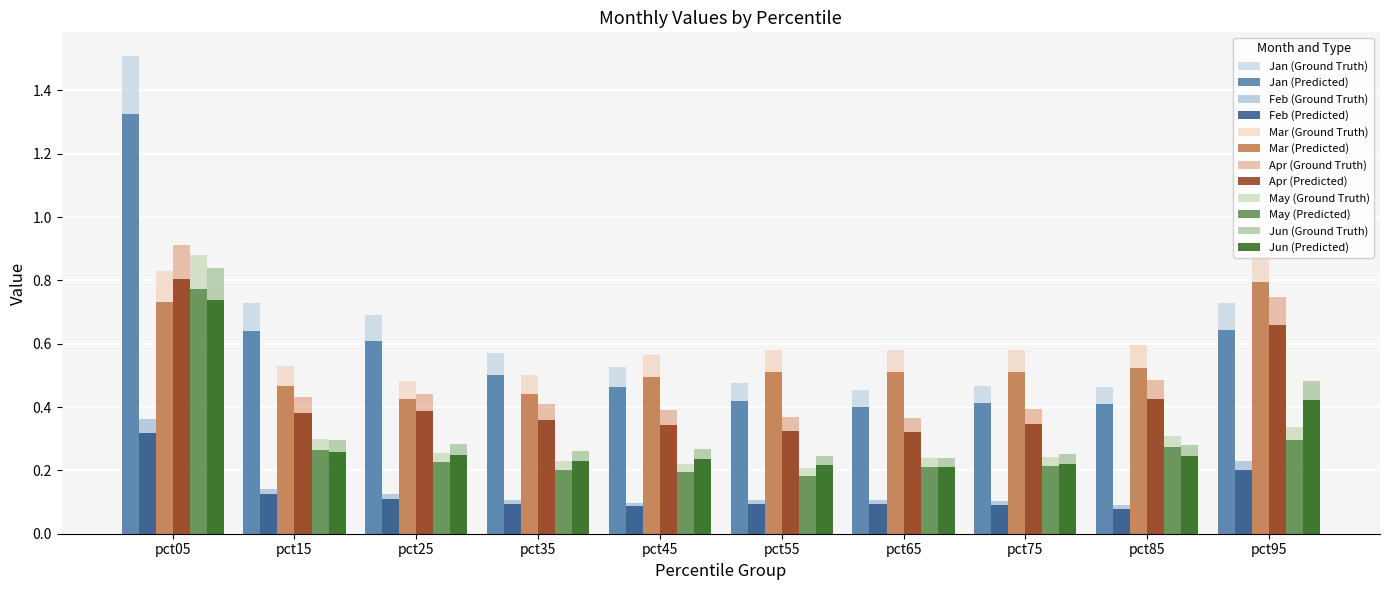

Which series changed the most between pct25 and pct85?

Jan